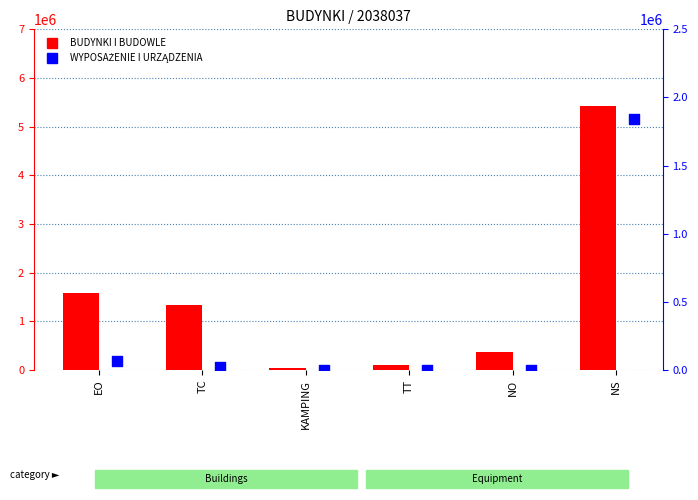

Which series contains the lowest Y value?

WYPOSAŻENIE I URZĄDZENIA